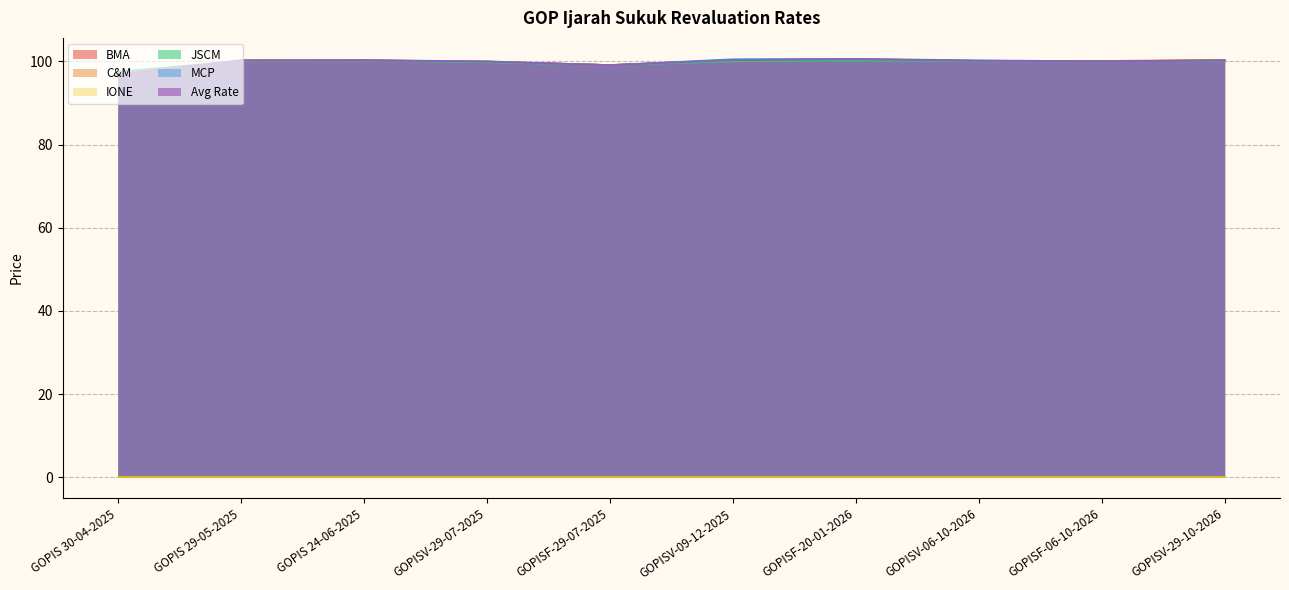

Where does the MCP series first go above 100?

GOPIS 29-05-2025